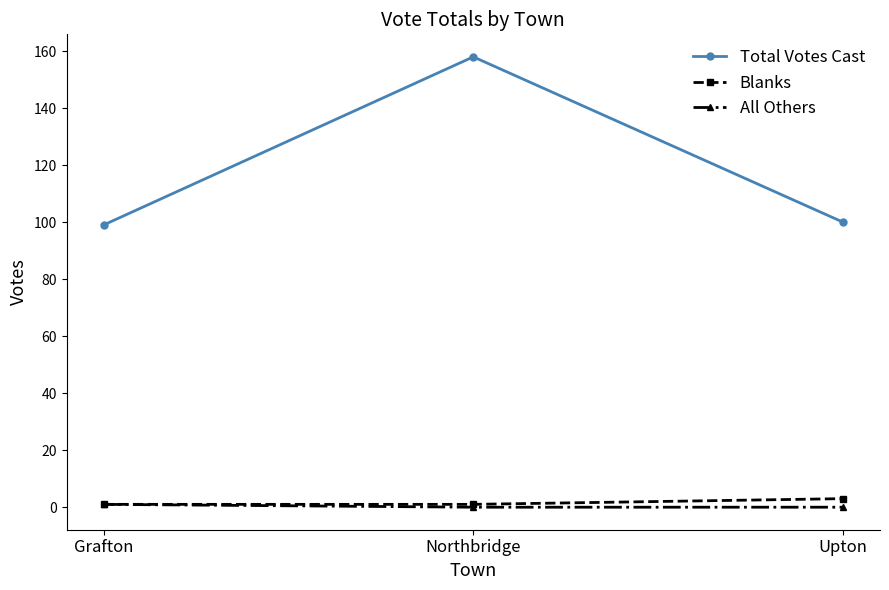

How many distinct data groups are displayed?

3